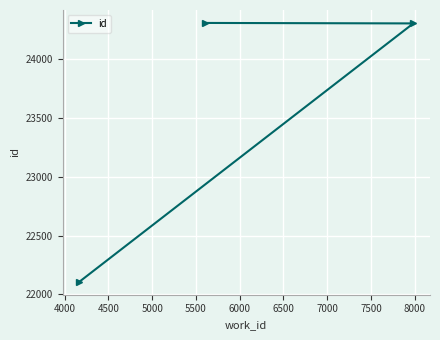

What is the value of the 1st point from the left?

22108